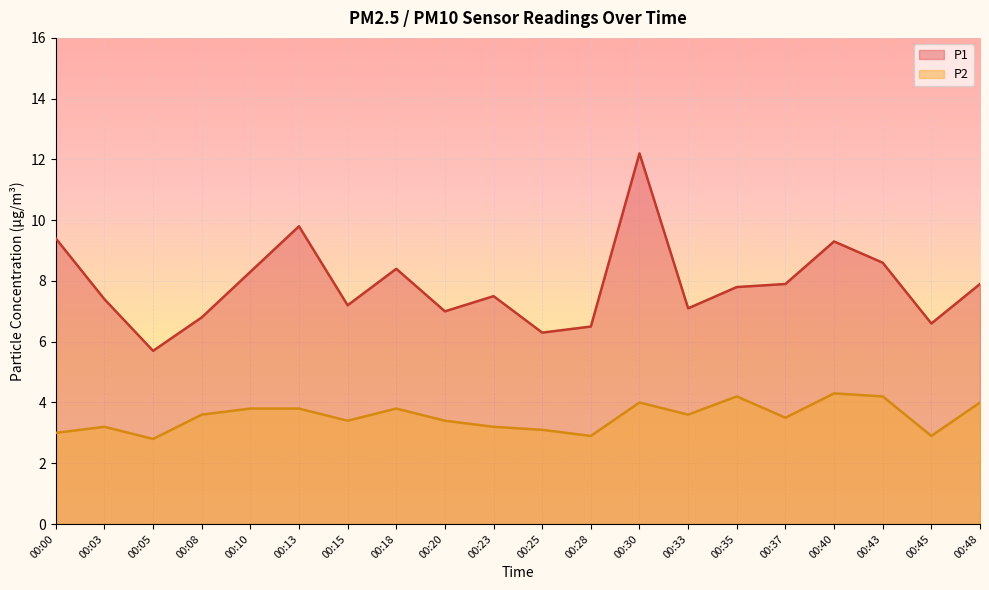

Where is the first local minimum for P2?

00:05